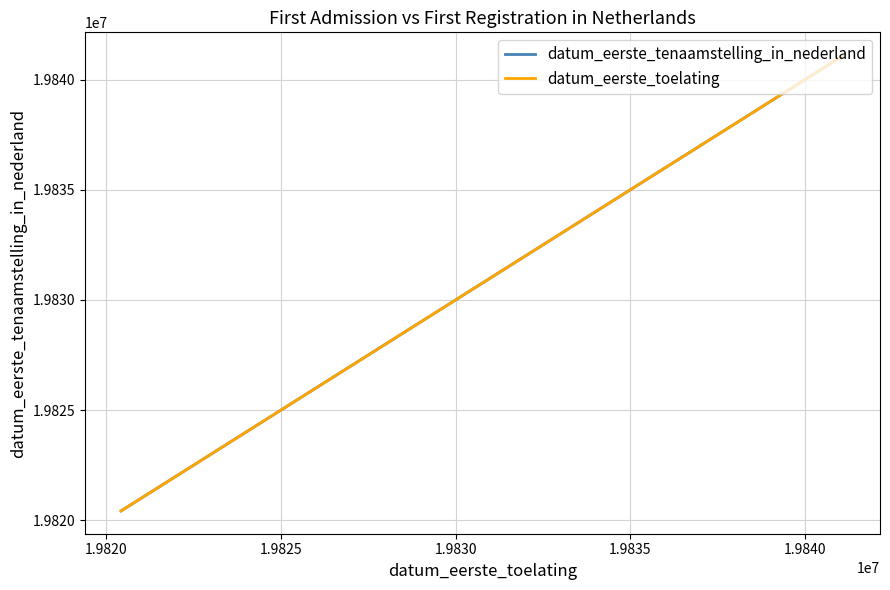

What is the smallest value displayed?

19820429